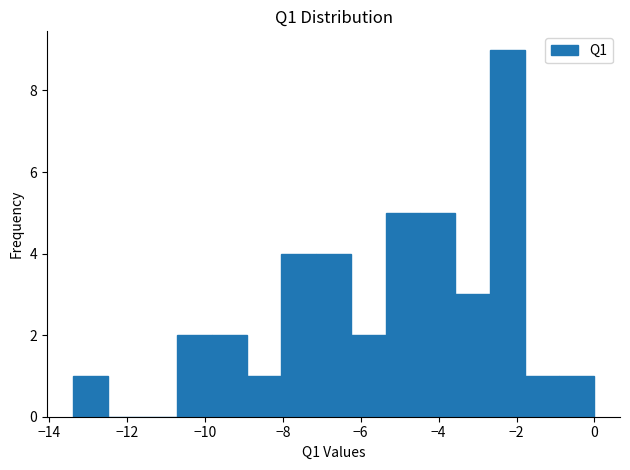

How tall is the bar that spans -10.8 to -9.8 on the x-axis? Neither the bar edges nor the heights are printed on the chart, so give them approximately, as read against the axes.

2